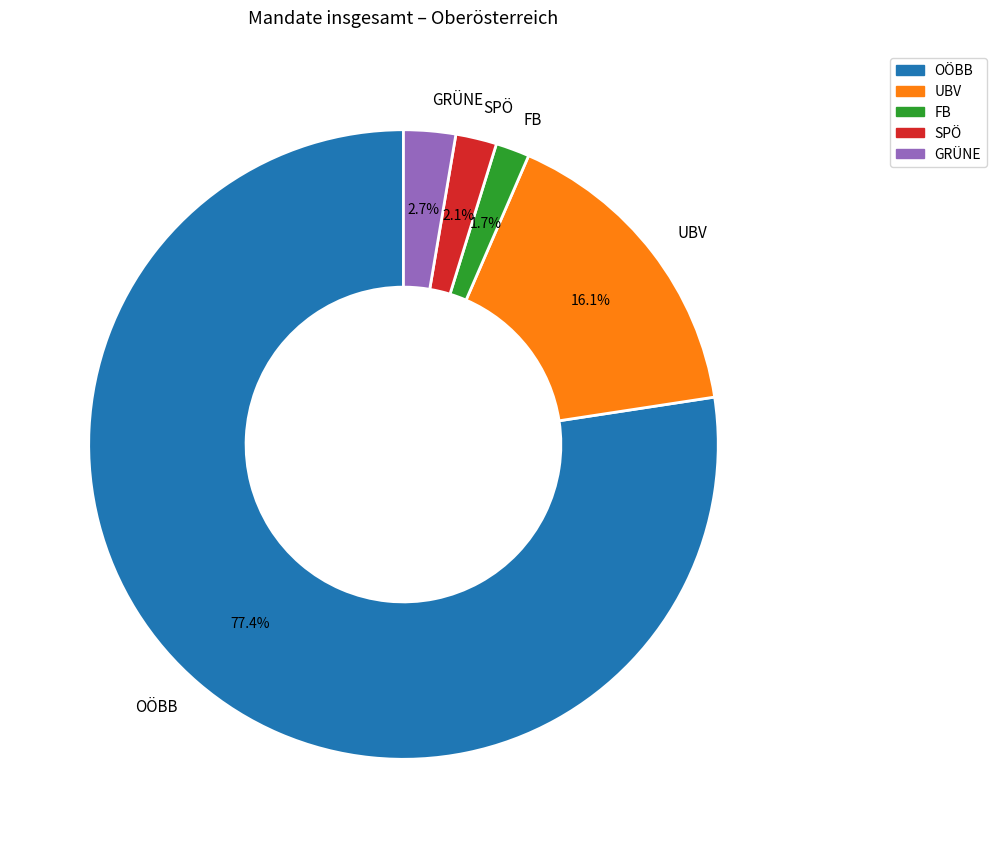

Does FB represent more than half of the total?

No